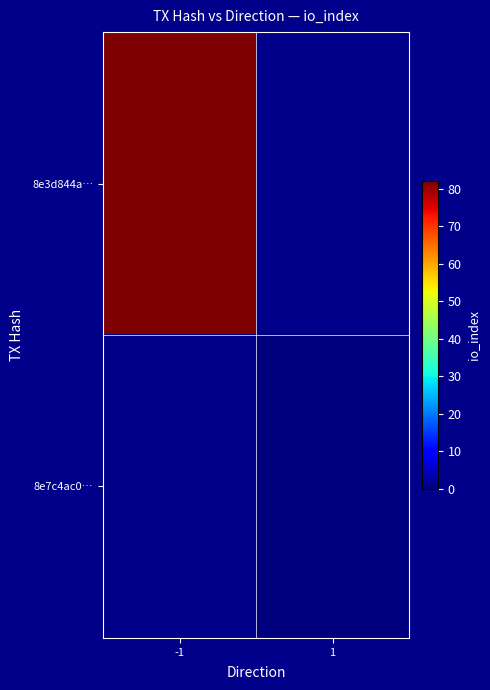

Which category has the highest value across all series?

-1